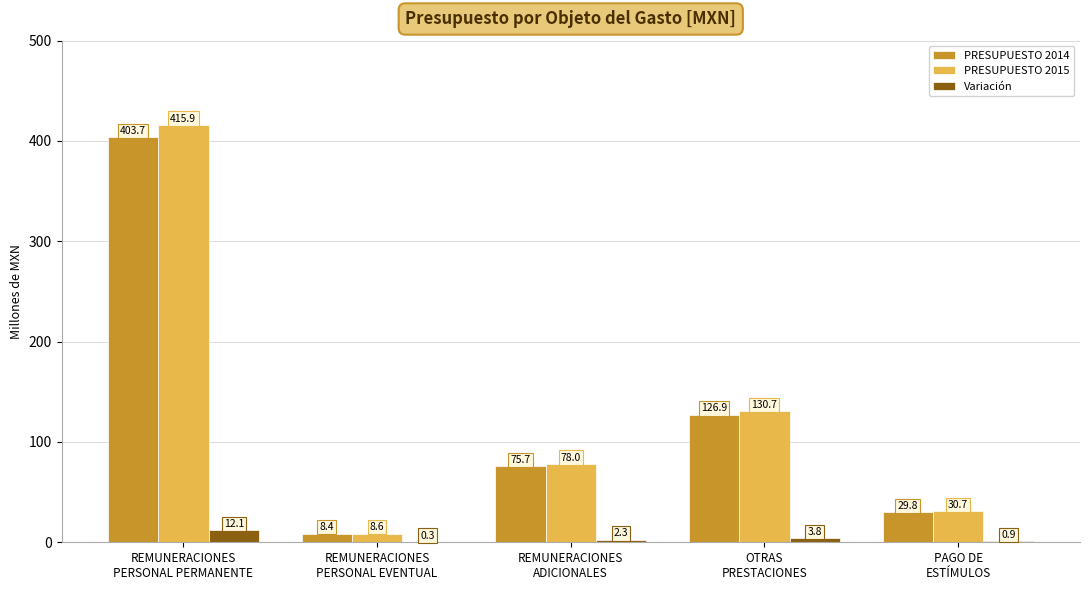

Which series has the largest total across all categories?

PRESUPUESTO 2015